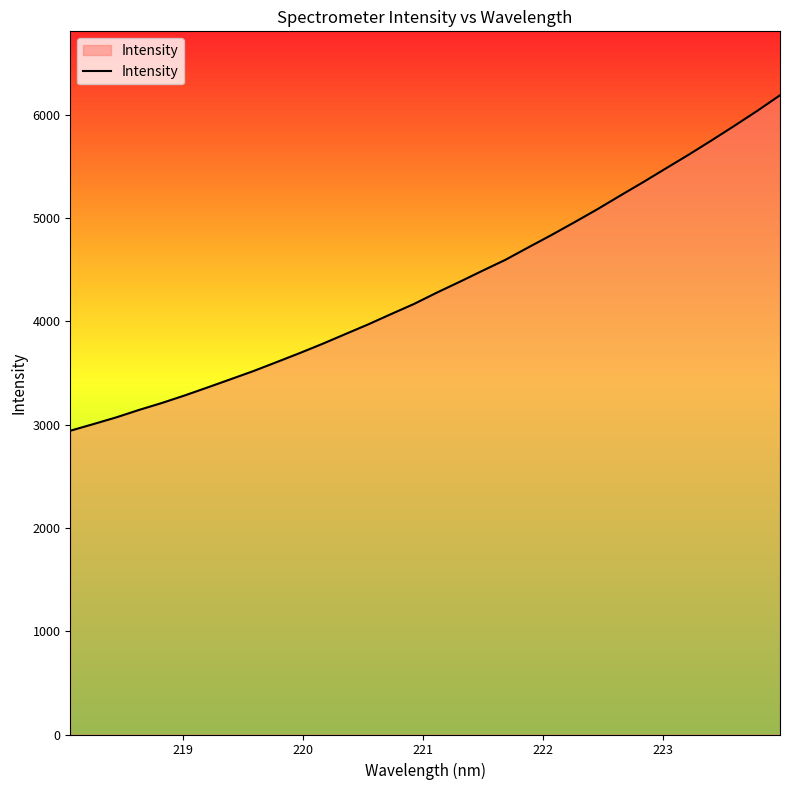

What is the difference between the maximum and minimum values?

3247.7